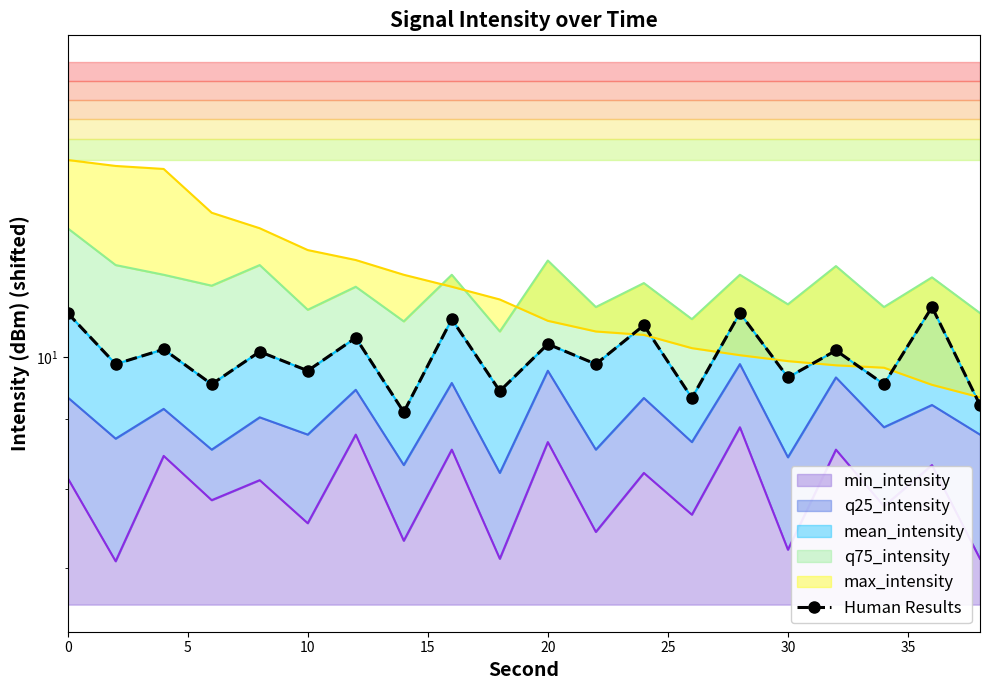

Does the chart have visible grid lines?

No